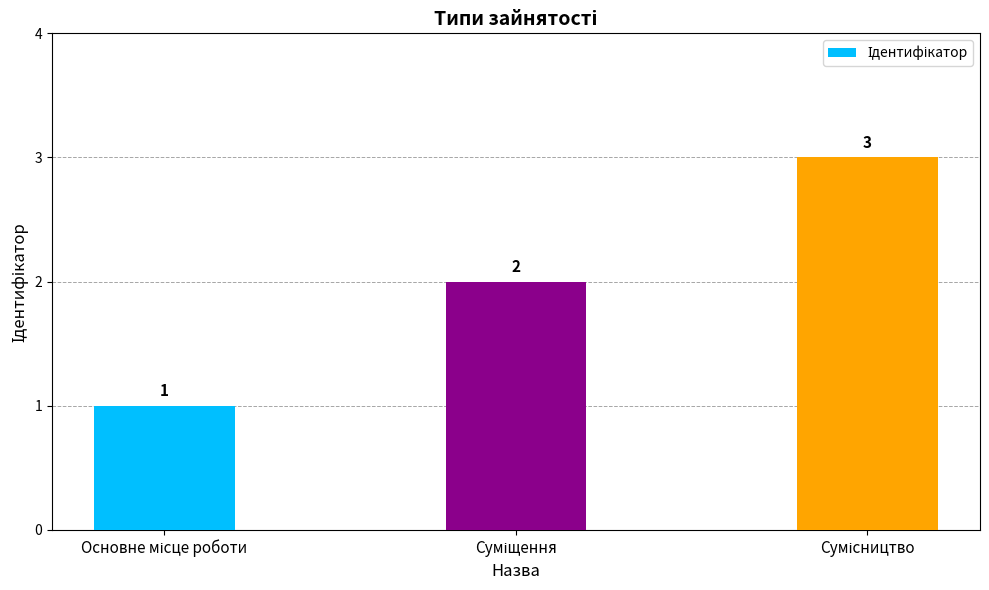

What is the maximum value shown in the chart?

3